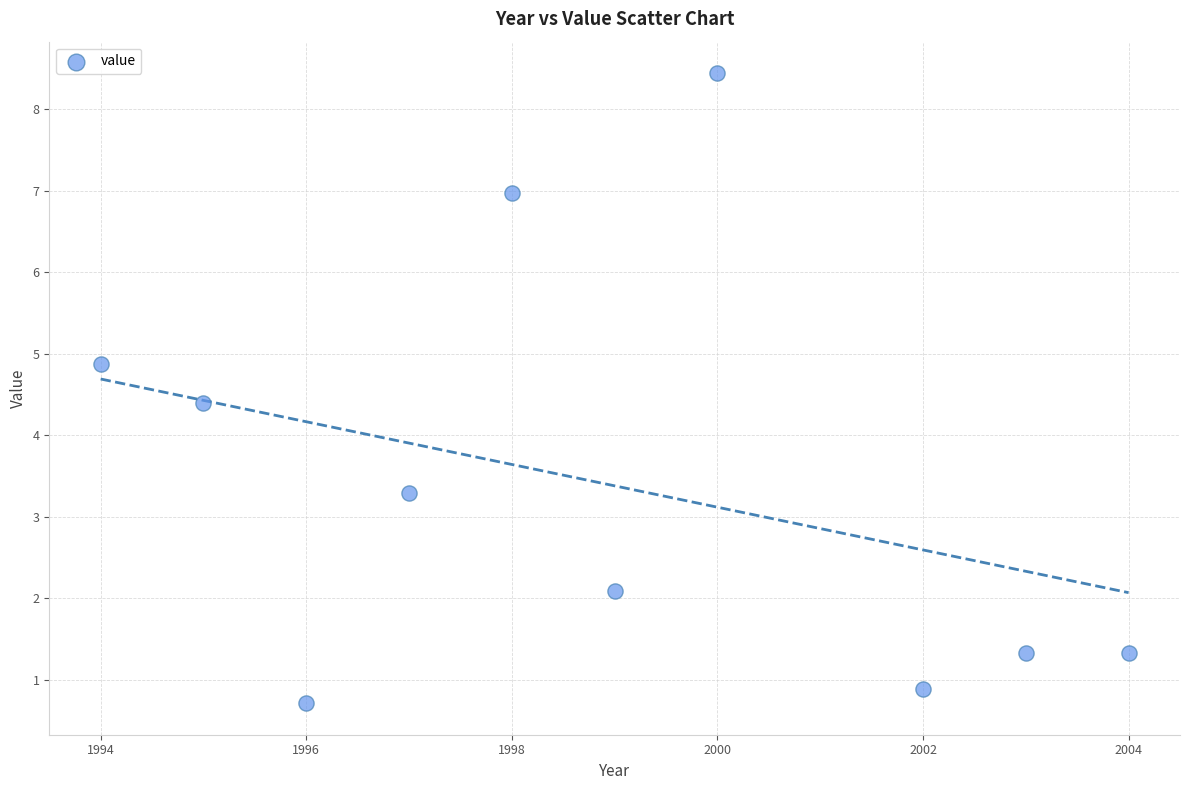

What Y value in the scatter plot is closest to 4?

4.4